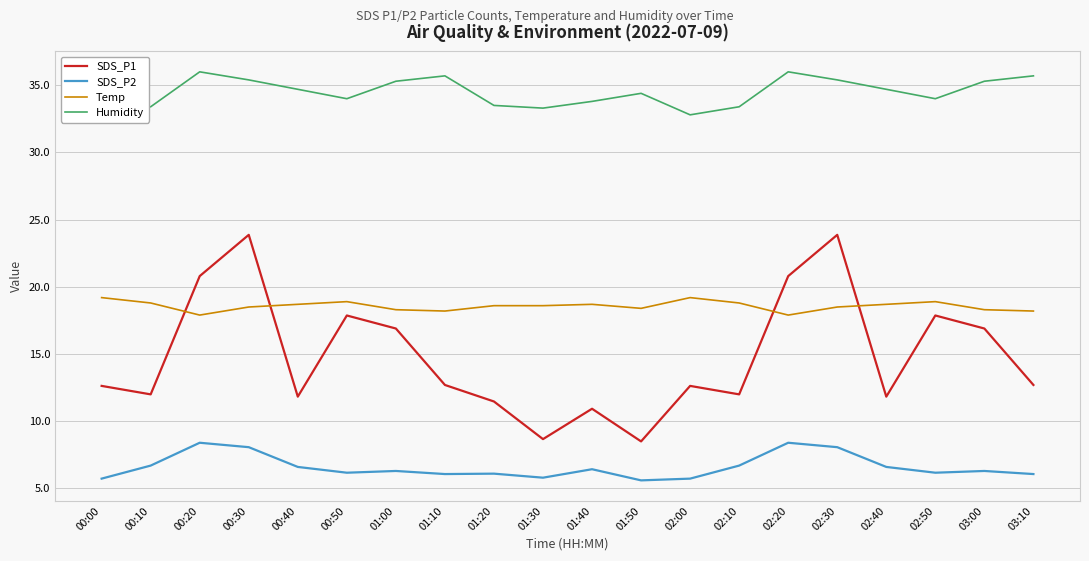

In Humidity, how many points are lower than both neighbors (excluding endpoints)?

4